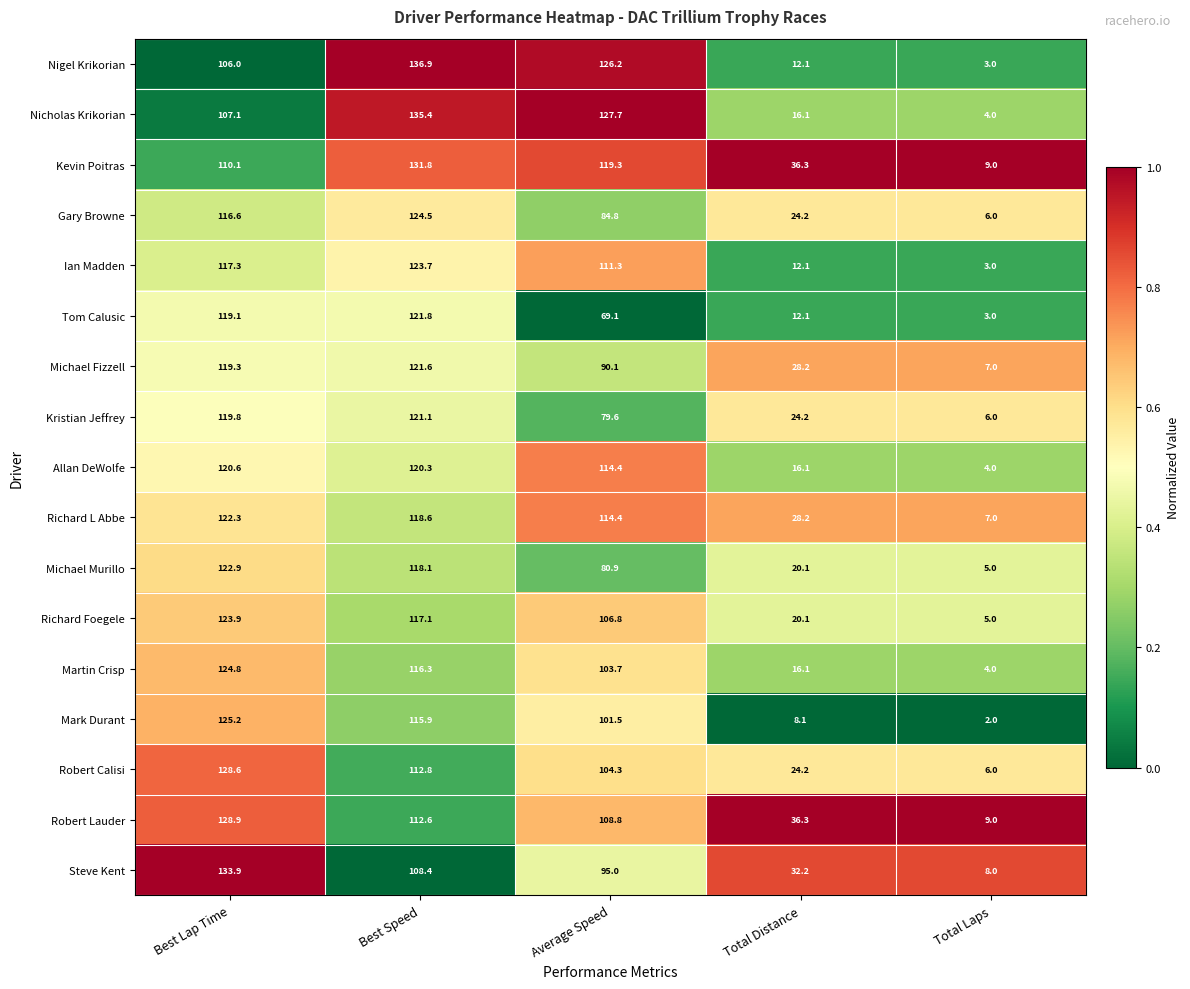

Which series has the largest range (max minus min)?

Nigel Krikorian